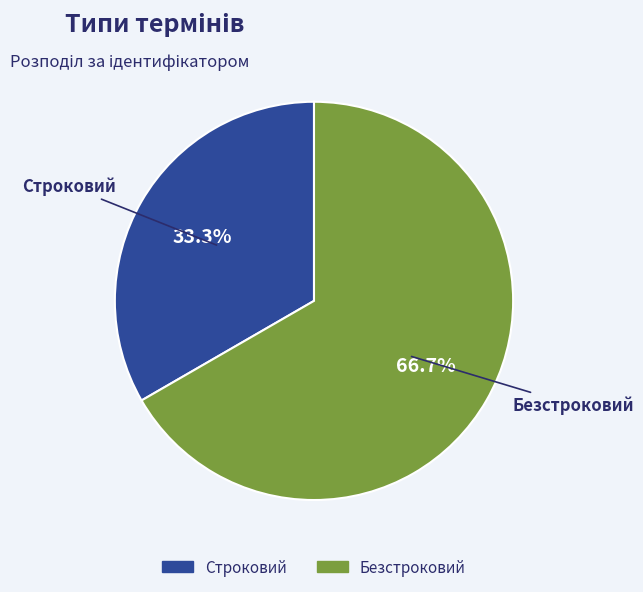

To the nearest percent, what portion does Строковий represent?

33%